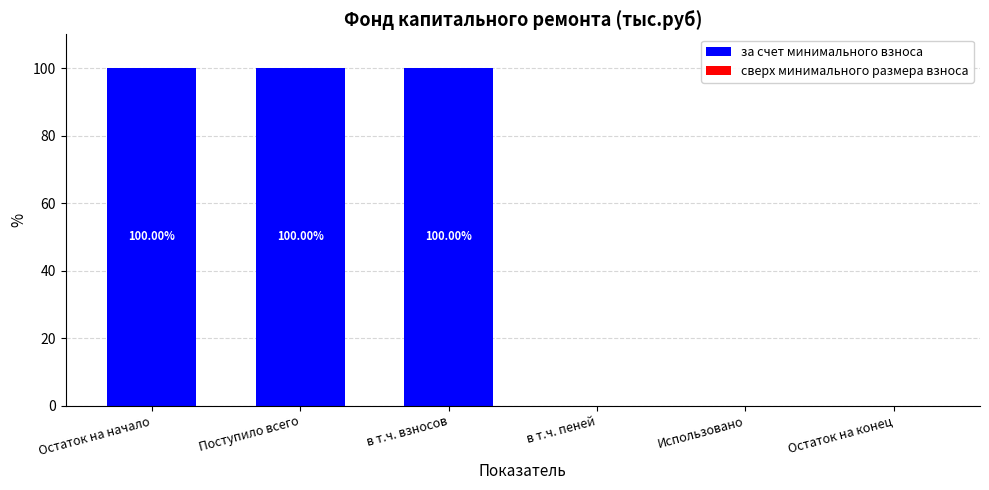

Are the bars horizontal?

No